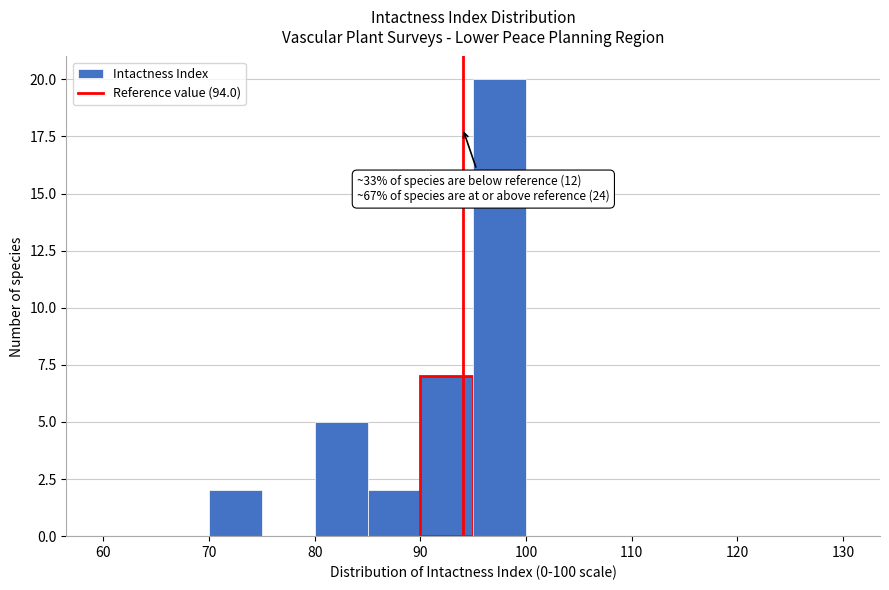

Over which range of the x-axis is the bar tallest?

95 to 100